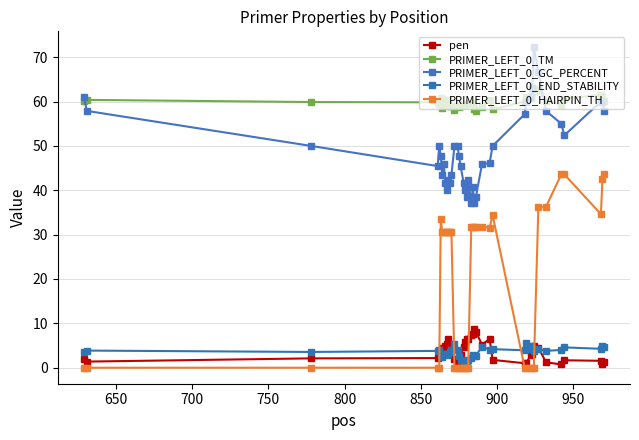

What is the difference between the second highest and second lowest values in the PRIMER_LEFT_0_HAIRPIN_TH series?

43.6